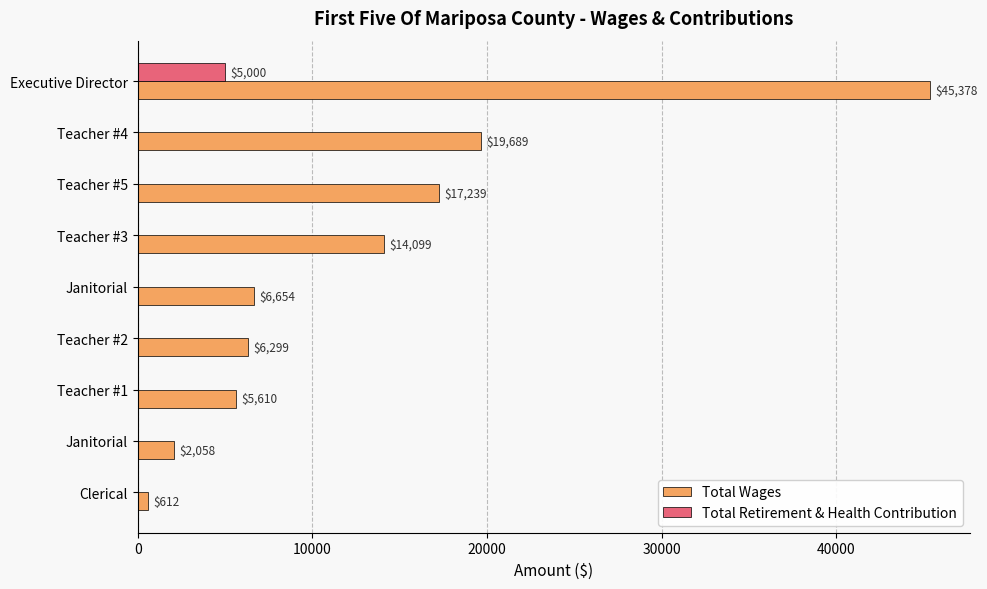

What are all the series names shown in the legend?

Total Wages, Total Retirement & Health Contribution